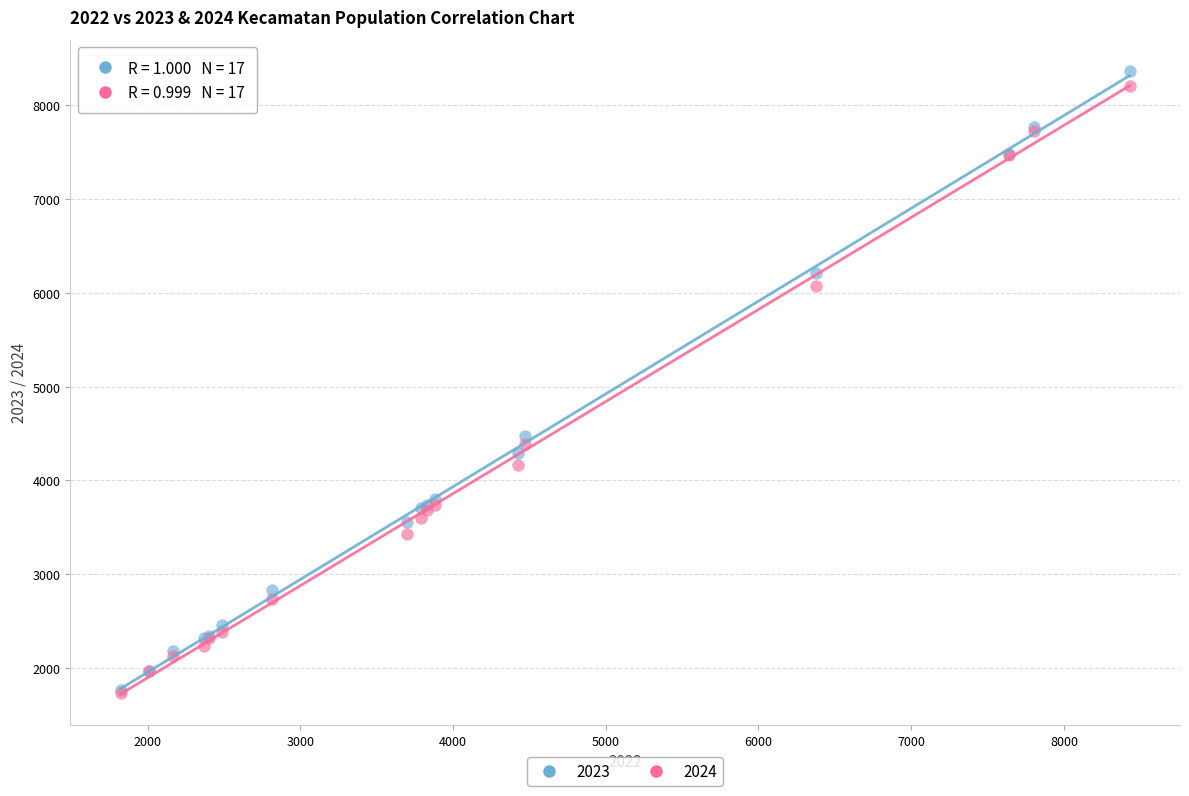

Across all series, what Y value is closest to 5048?

4474